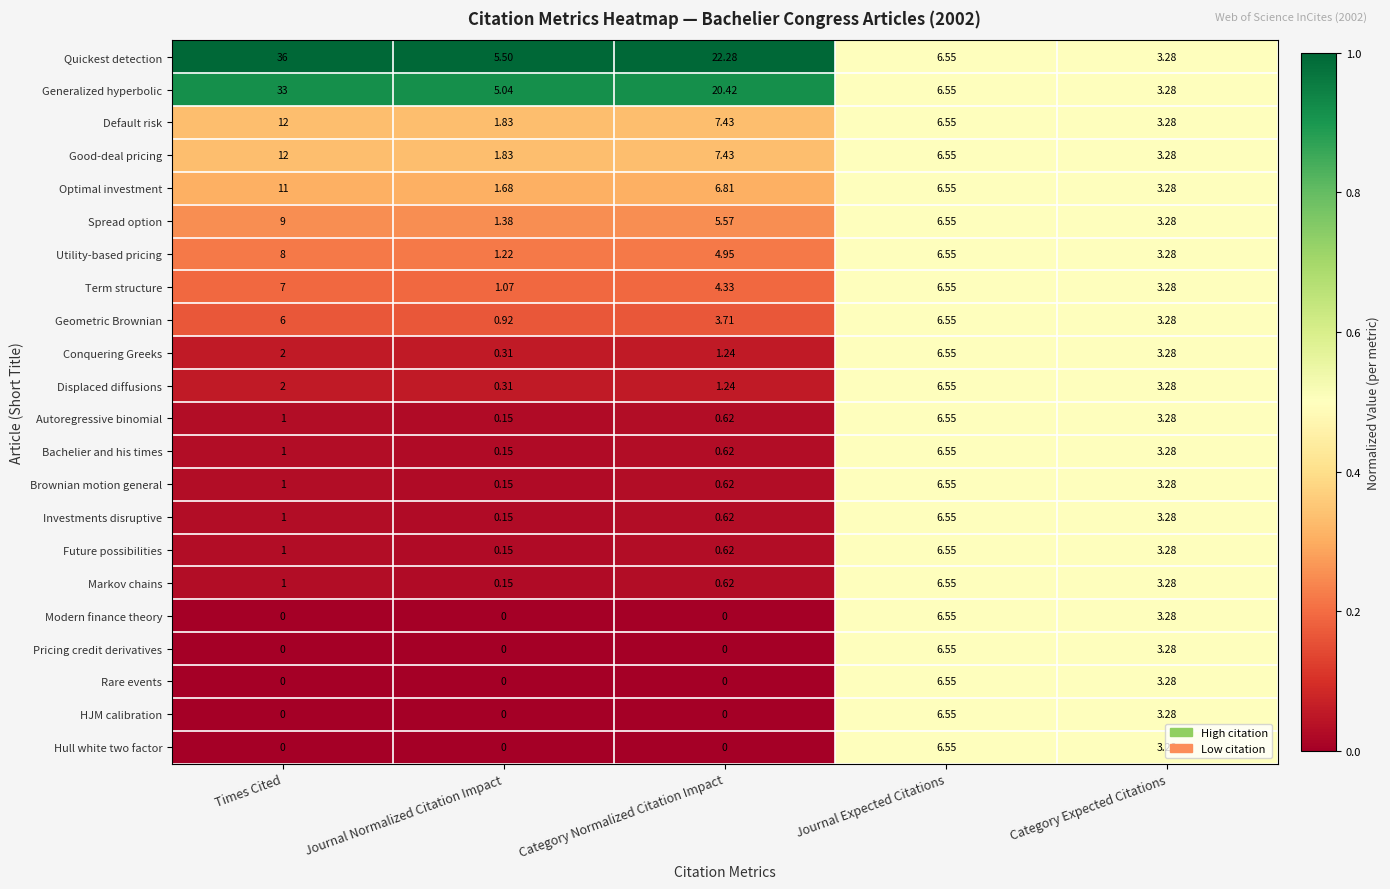

At which category does the chart reach its peak across all series?

Times Cited